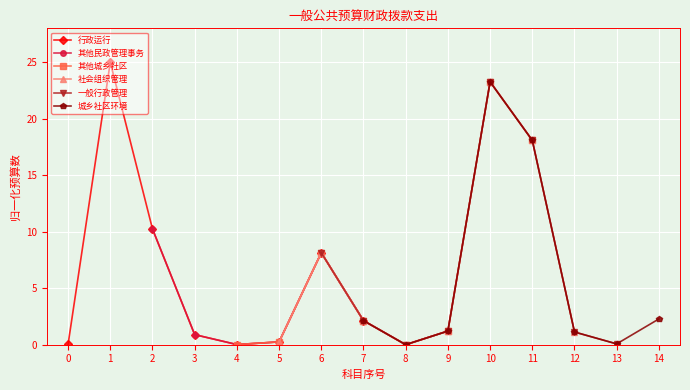

Is it true that 行政运行 equals 2.1 at 7?

True